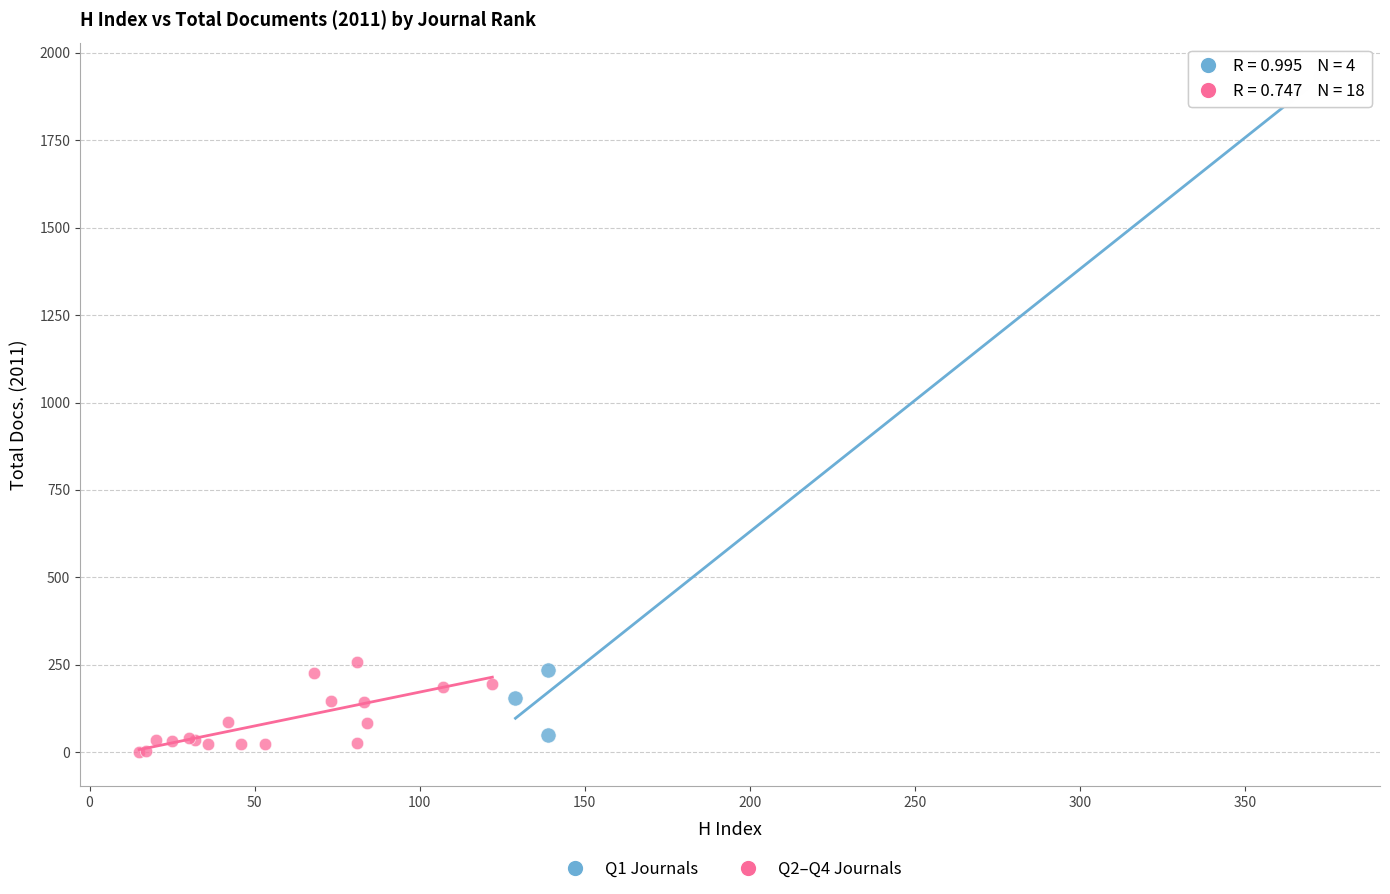

Which series has the widest spread of Y values?

Q1 Journals